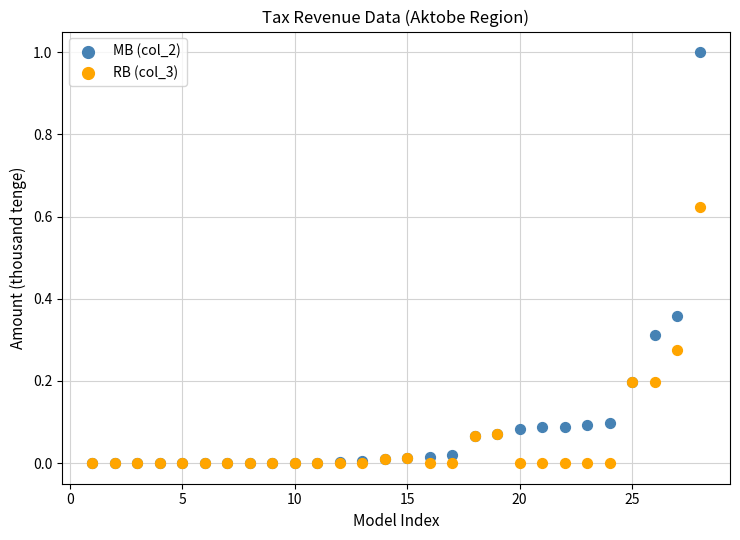

What are all the series names shown in the legend?

MB (col_2), RB (col_3)